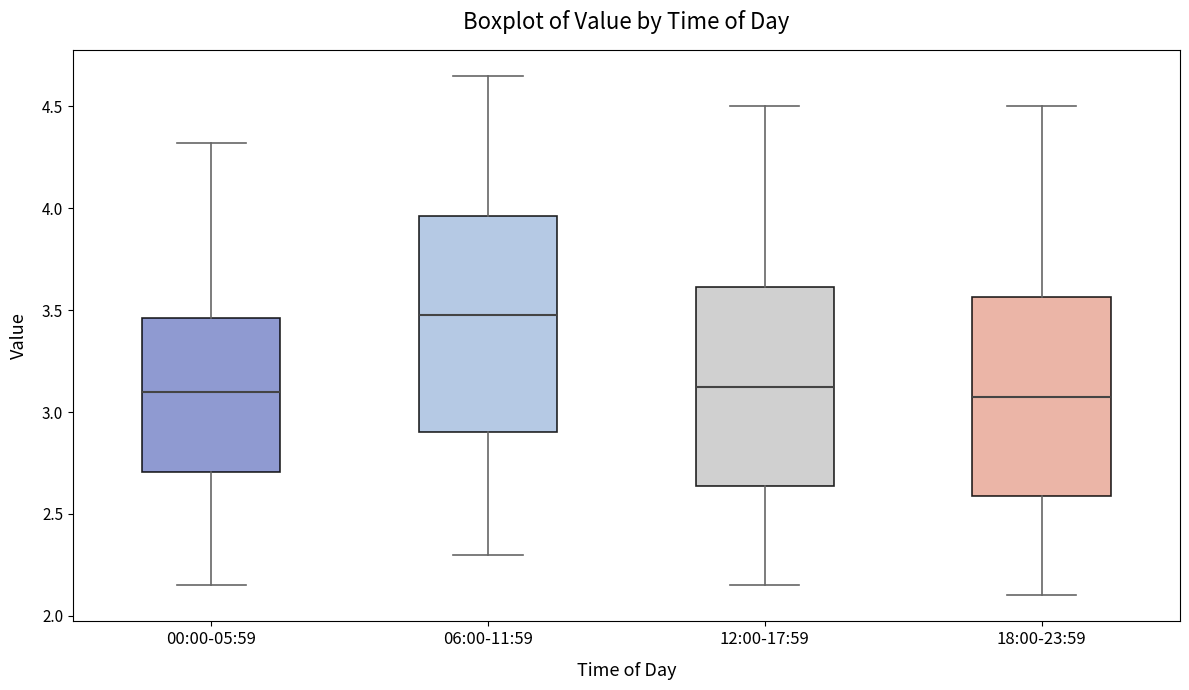

Where does the lower whisker of the box for 06:00-11:59 end on the y-axis? The values are not printed on the chart, so give them approximately, as read against the axis.

2.30